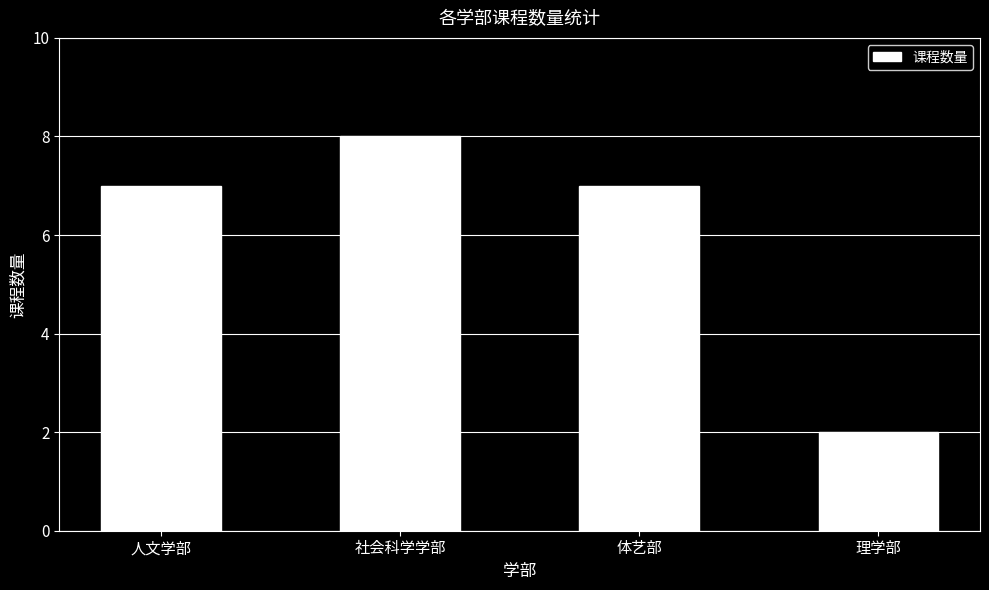

What is the approximate value at 人文学部?

7